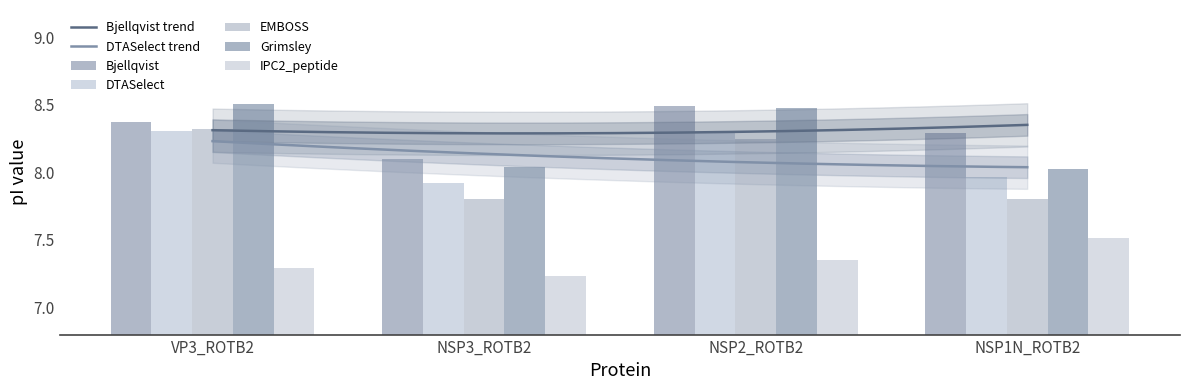

What is the greatest value displayed?

8.5